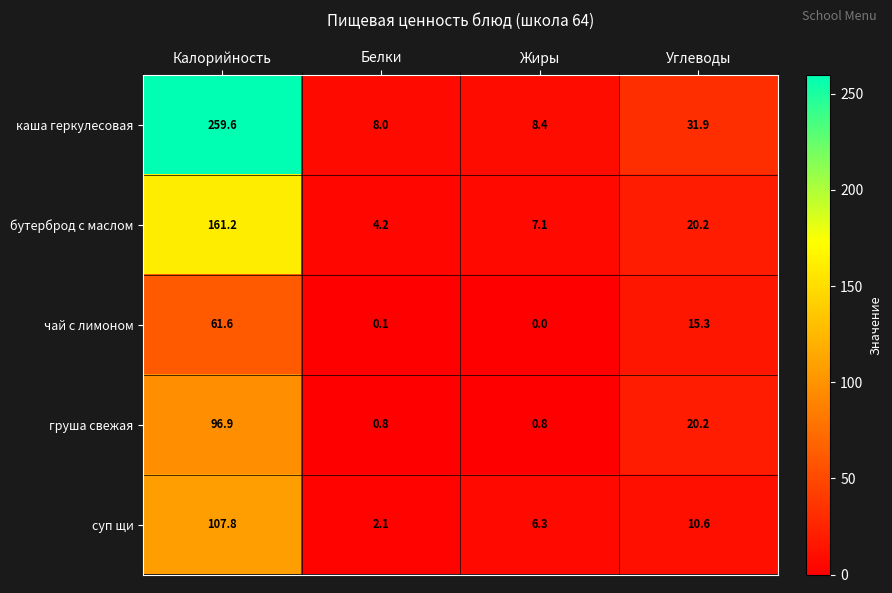

At which category is the sum across all series the highest?

Калорийность